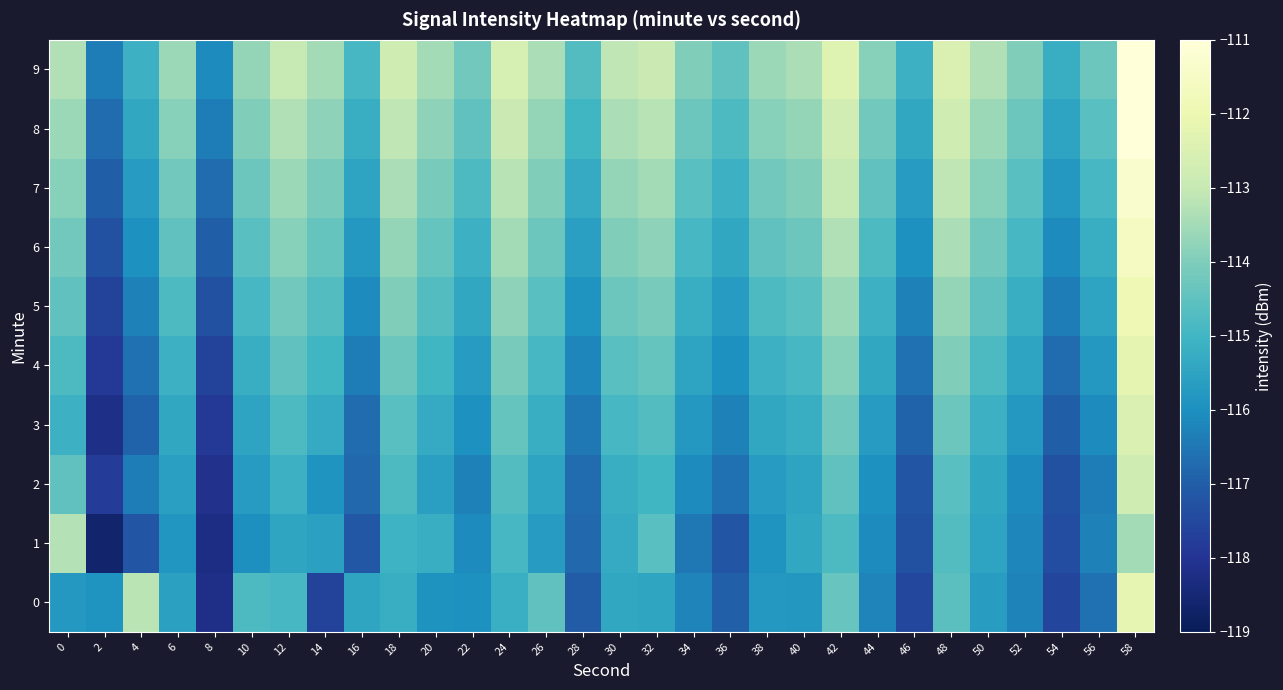

Between 32 and 54, which is larger?

32